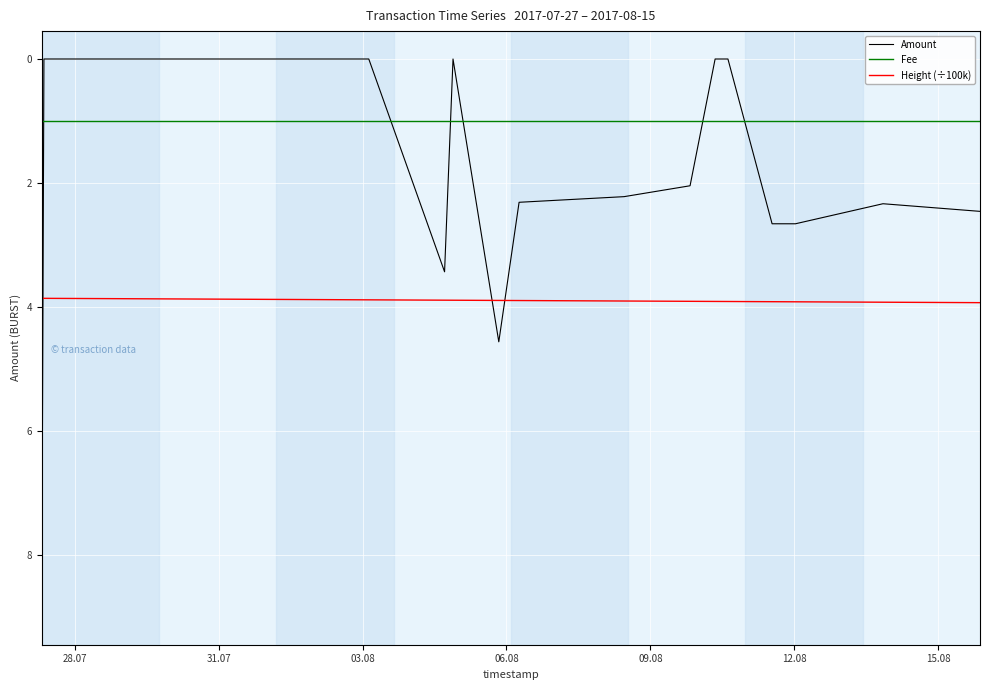

Reading left to right, what are all the values shown in this chart?

Amount: 9.0	0.0	0.0	0.0	0.0	0.0	0.0	3.4	0.0	4.6	2.3	2.2	2.0	0.0	0.0	2.7	2.7	2.3	2.5
Fee: 1.0	1.0	1.0	1.0	1.0	1.0	1.0	1.0	1.0	1.0	1.0	1.0	1.0	1.0	1.0	1.0	1.0	1.0	1.0
Height (÷100k): 3.9	3.9	3.9	3.9	3.9	3.9	3.9	3.9	3.9	3.9	3.9	3.9	3.9	3.9	3.9	3.9	3.9	3.9	3.9